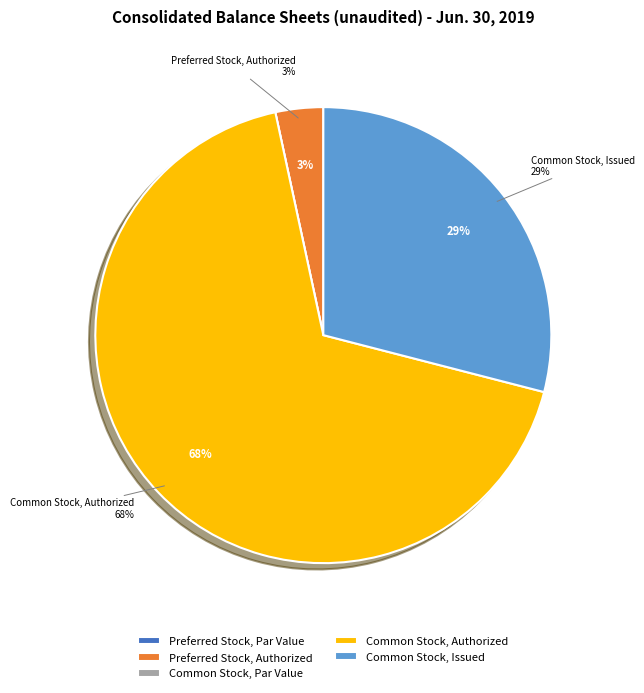

To the nearest percent, what is the average slice percentage?

20%